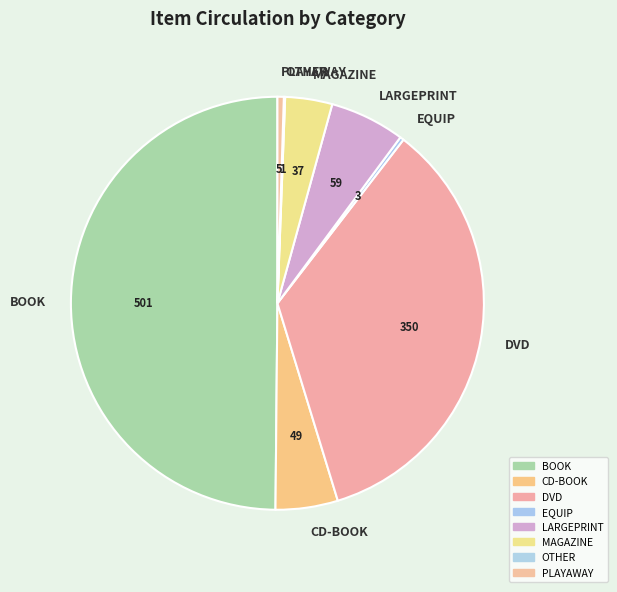

Which category has the biggest portion of the pie?

BOOK